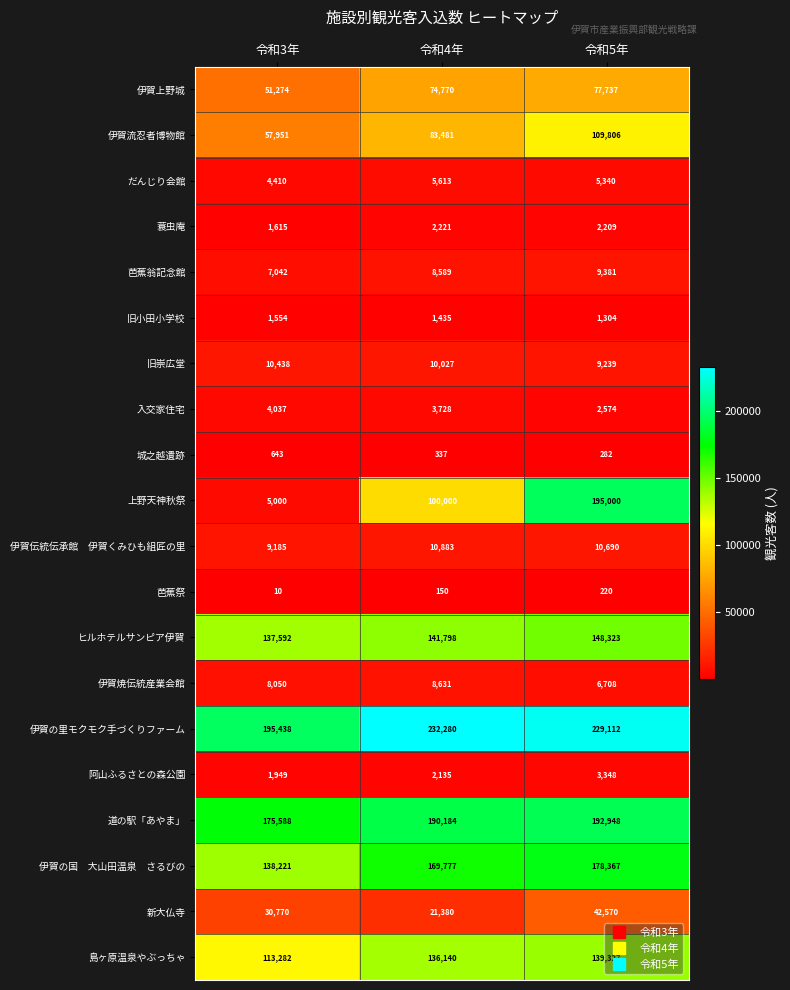

Is it true that 新大仏寺 equals 10492 at 令和3年?

False